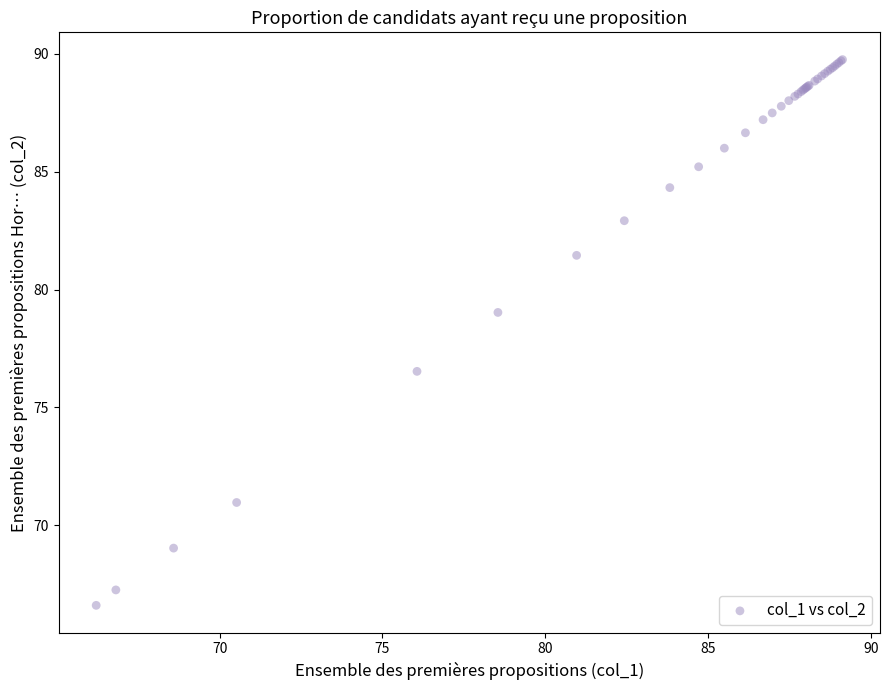

What Y value in the scatter plot is closest to 78?

79.0